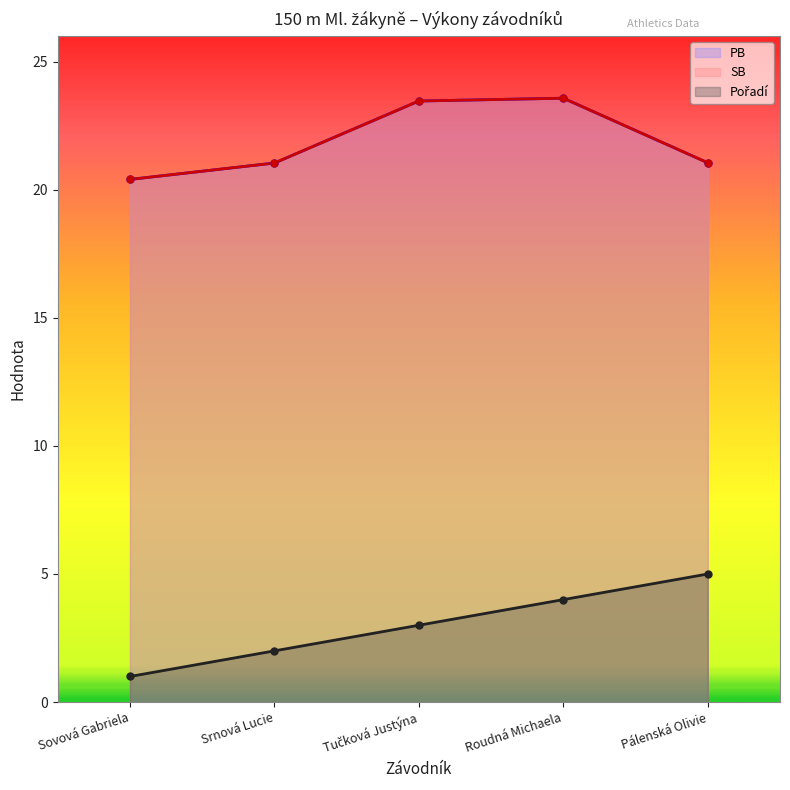

Is it true that Pořadí equals 0.6 at Sovová Gabriela?

False